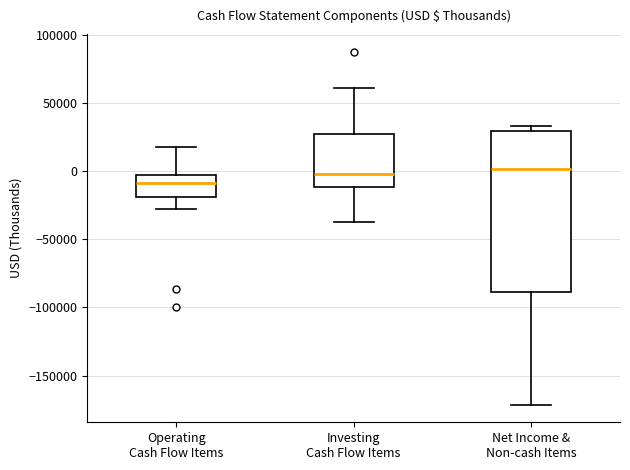

Reading left to right, read every box against the y-axis: the position of its median line, the range the box covers, and the ends of its whiskers. The values are not printed on the chart, so give them approximately, as read against the axis.

Operating Cash Flow Items: median -10000, box -20000 to -5000, whiskers -30000 to 20000
Investing Cash Flow Items: median 0, box -10000 to 25000, whiskers -35000 to 60000
Net Income & Non-cash Items: median 0, box -90000 to 30000, whiskers -170000 to 35000